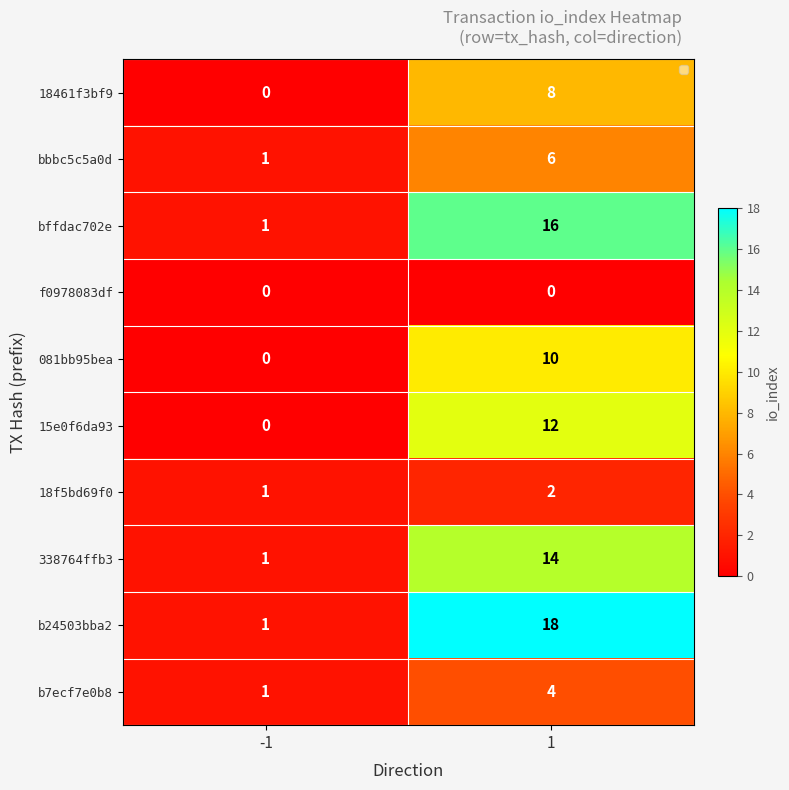

Rank the series at 1 from highest to lowest value.

b24503bba2, bffdac702e, 338764ffb3, 15e0f6da93, 081bb95bea, 18461f3bf9, bbbc5c5a0d, b7ecf7e0b8, 18f5bd69f0, f0978083df